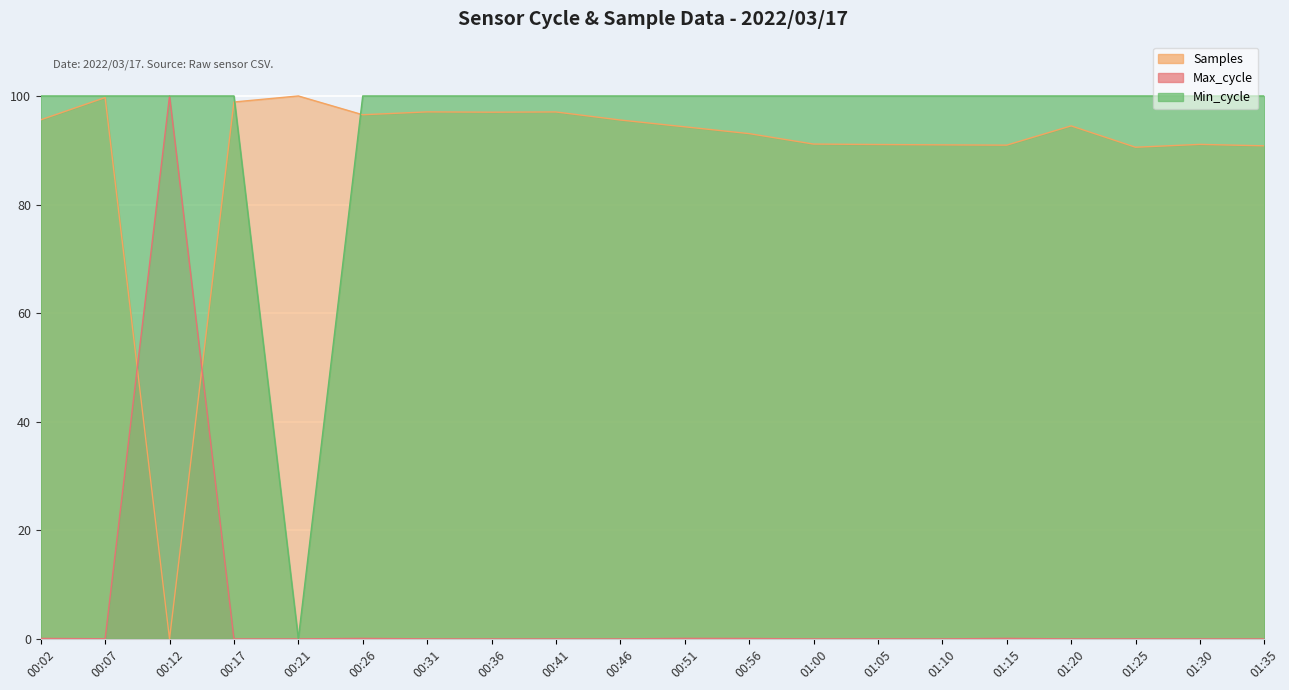

Rank the categories by Min_cycle value from highest to lowest.

00:02, 00:07, 00:12, 00:17, 00:26, 00:31, 00:36, 00:41, 00:46, 00:51, 00:56, 01:00, 01:05, 01:10, 01:15, 01:20, 01:25, 01:30, 01:35, 00:21